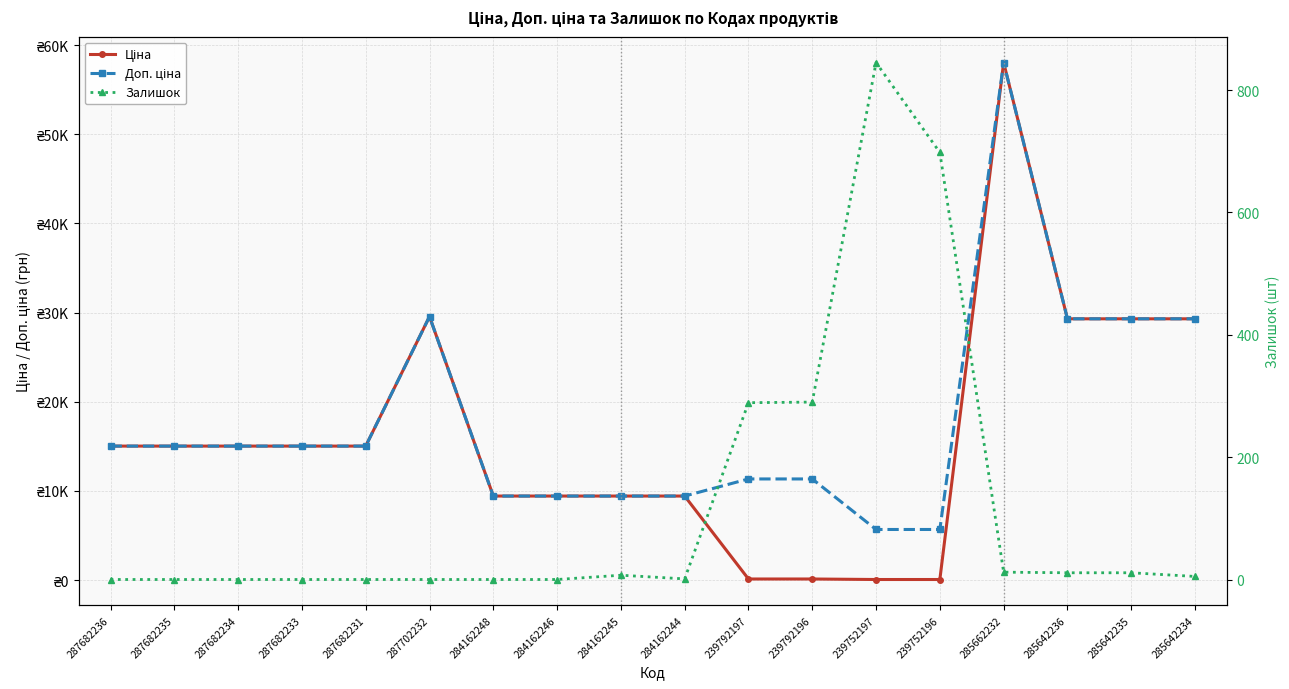

True or false: Ціна has more than 2 interior local peaks.

False